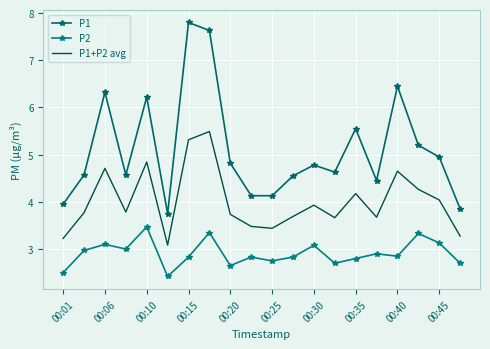

What are all the series names shown in the legend?

P1, P2, P1+P2 avg